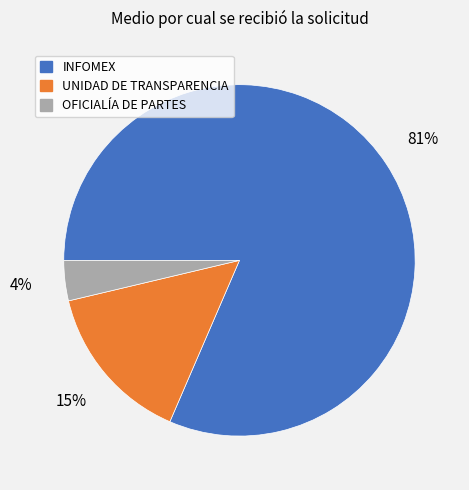

Does any single category account for the majority?

Yes